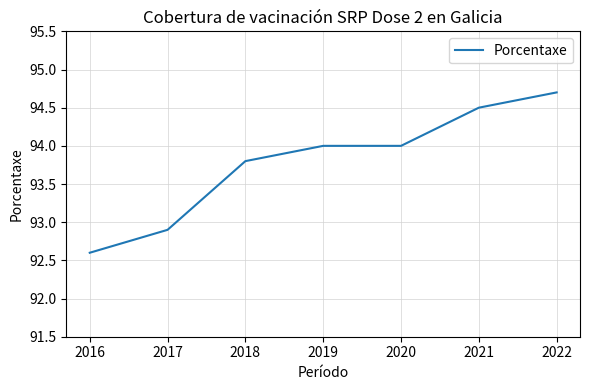

Is it true that the value at 2019 is 94.0?

True